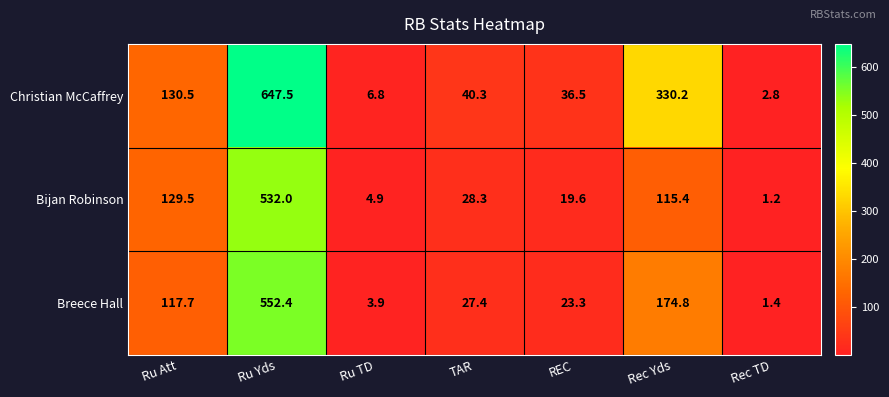

Rank the series by their maximum value, from lowest to highest.

Bijan Robinson, Breece Hall, Christian McCaffrey